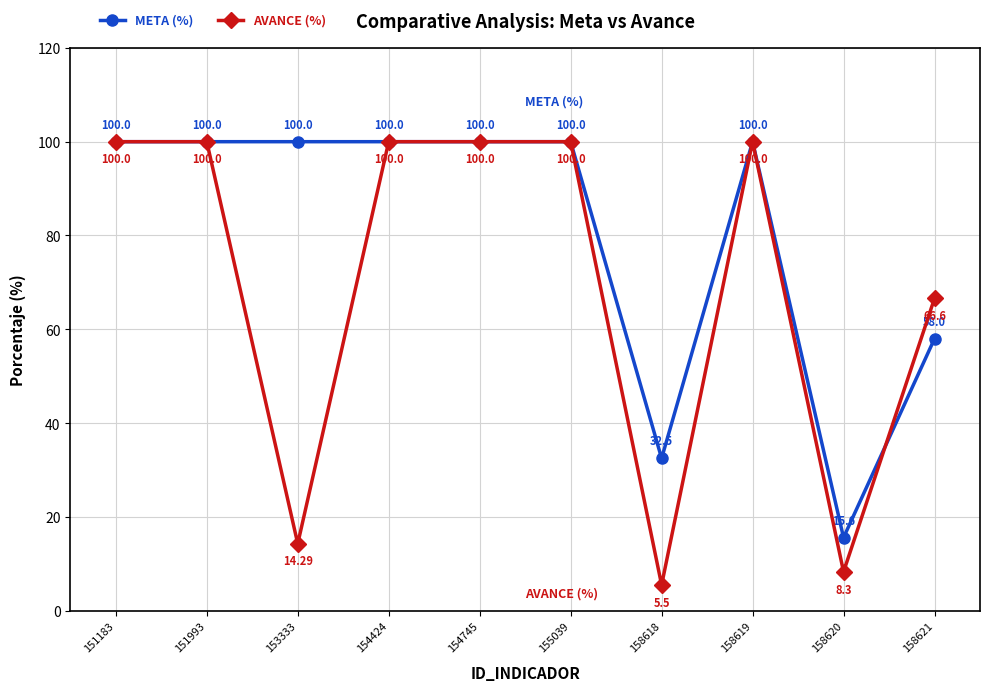

What is the value of the AVANCE (%) point at the 5th from the left?

100.0